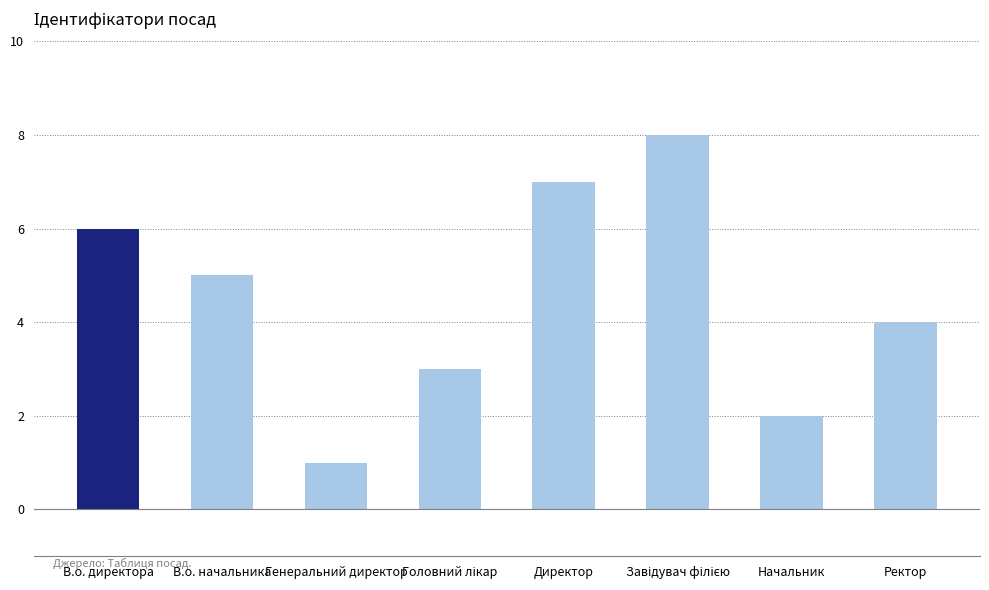

What is the difference between the maximum and minimum values?

7